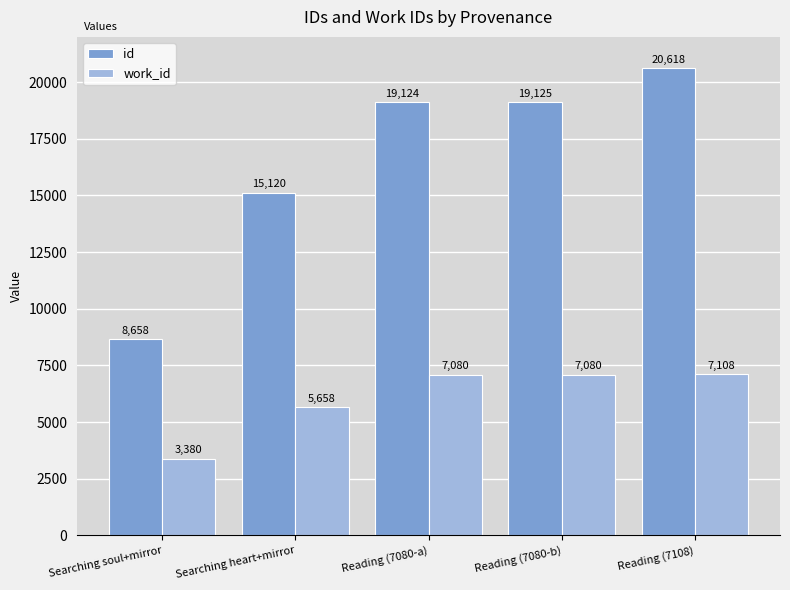

What is the total value across all series at Searching heart+mirror?

20778